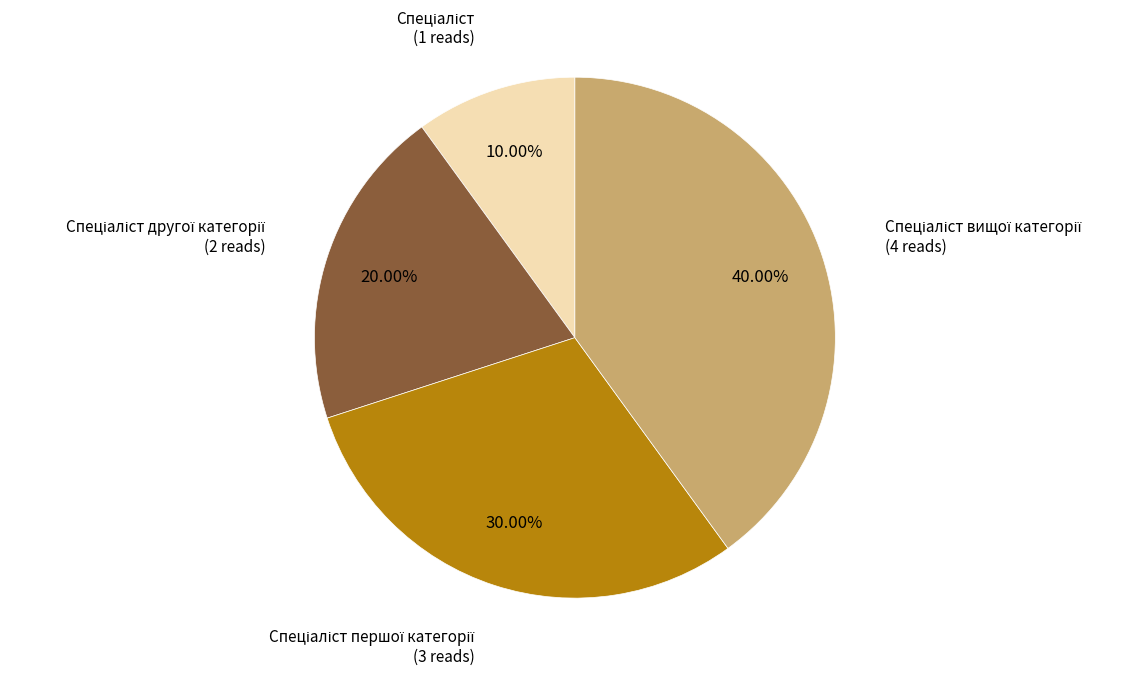

To the nearest percent, what is the difference between the largest and smallest slice percentages?

30%